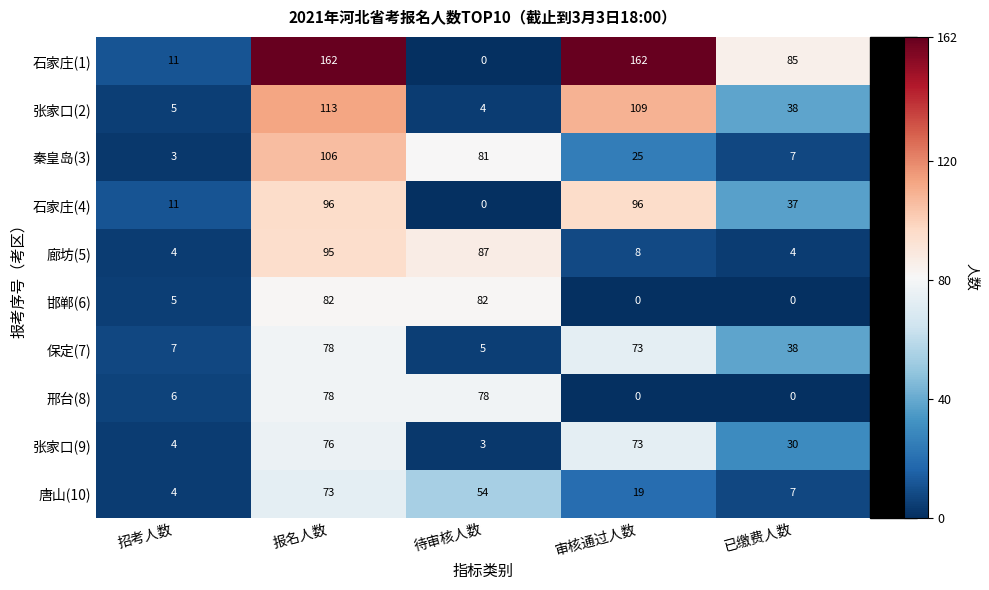

What is the difference between the maximum and minimum values in the 张家口(9) series?

73